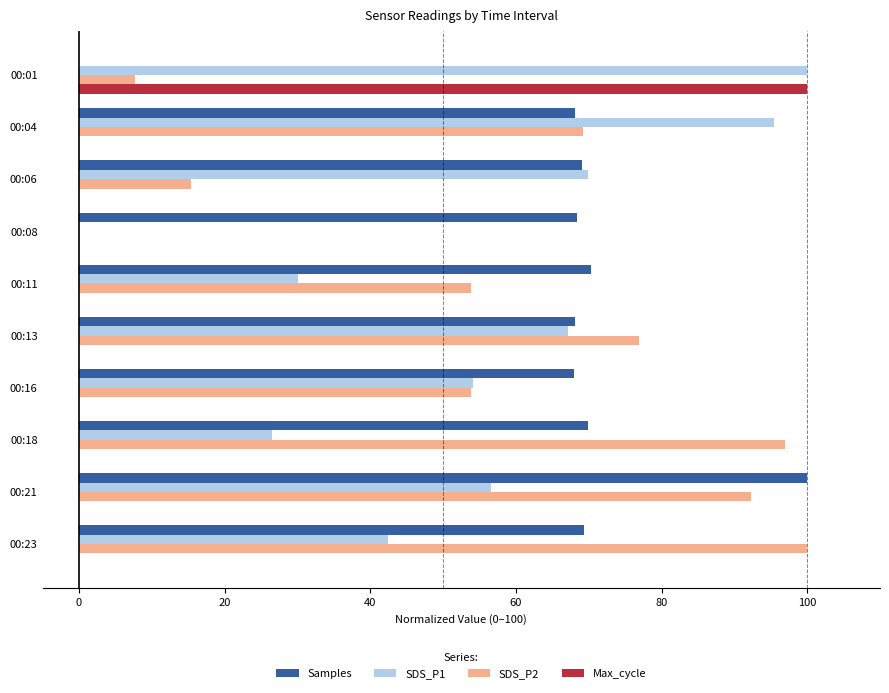

At which category is the sum across all series the highest?

00:21